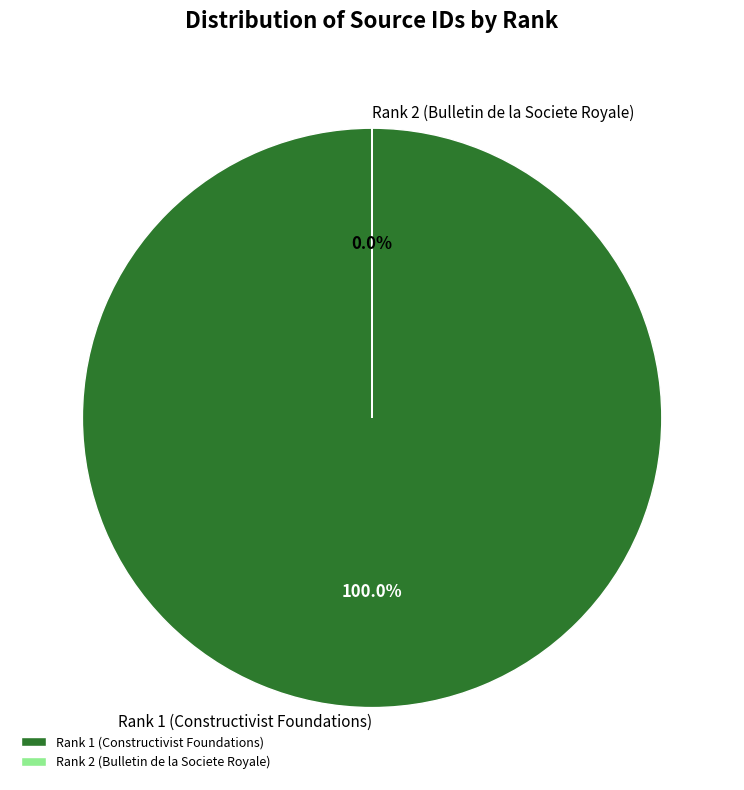

To the nearest percent, what is the combined percentage of Rank 1 (Constructivist Foundations) and Rank 2 (Bulletin de la Societe Royale)?

100%